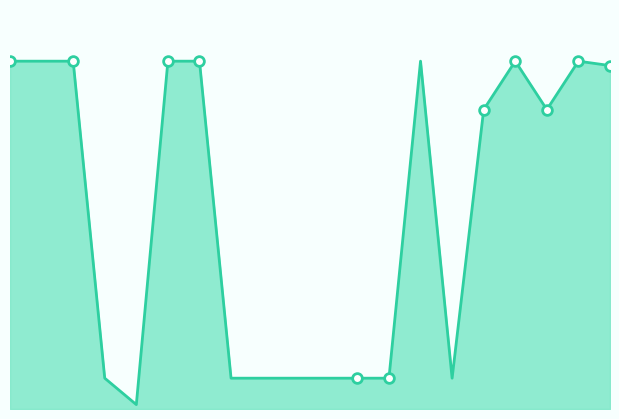

What is the average value?

45